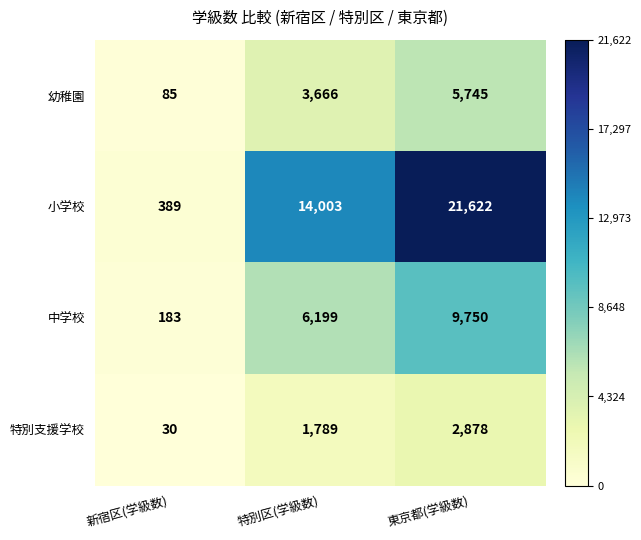

Which series has the largest range (max minus min)?

小学校